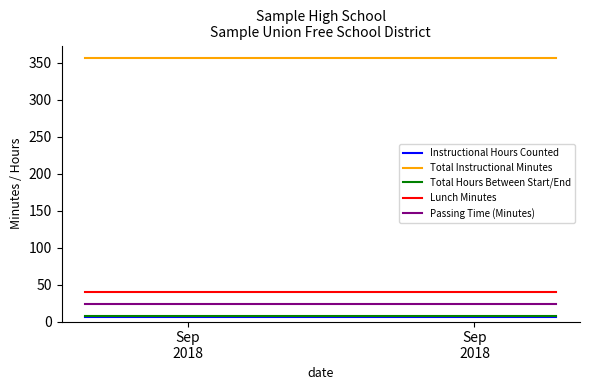

What is the greatest value displayed?

356.0